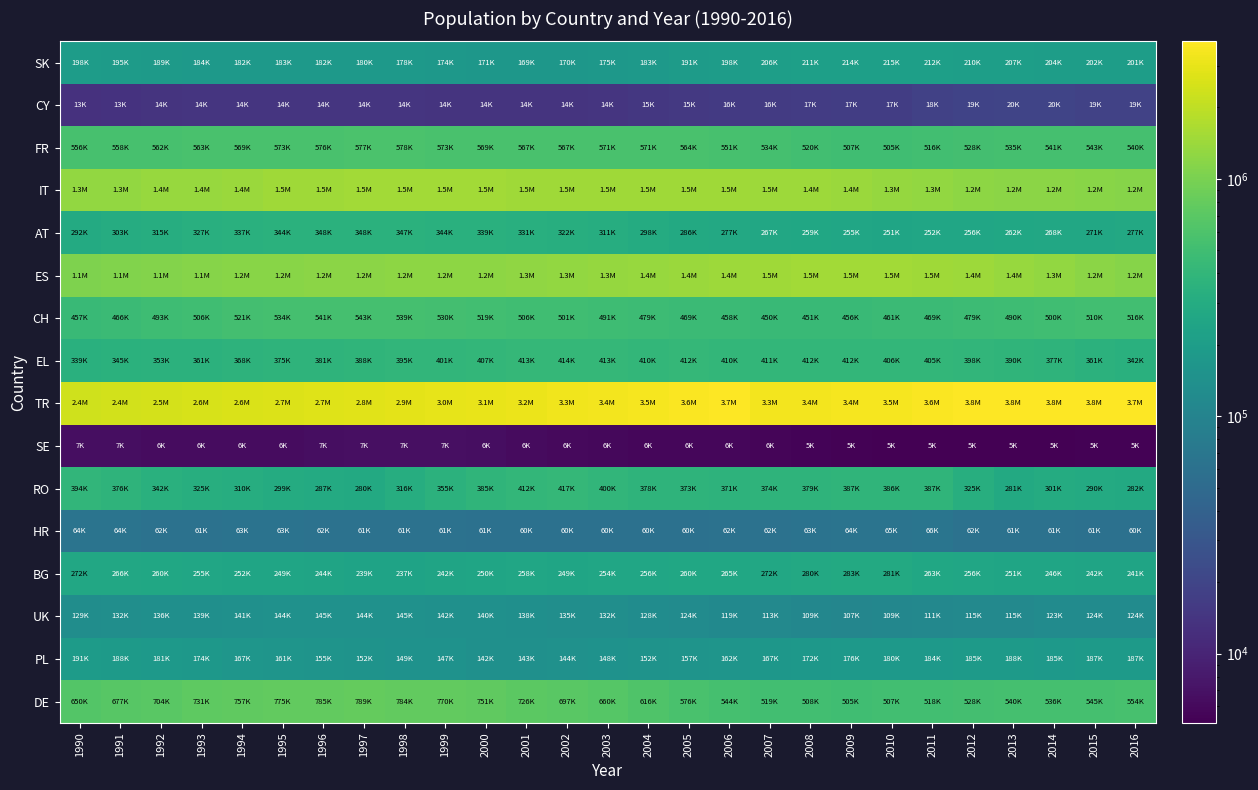

Reading right to left, what are all the values shown in this chart?

SK: 2016=200773	2015=201572	2014=204380	2013=207492	2012=209660	2011=211847	2010=215359	2009=213940	2008=210795	2007=205870	2006=198192	2005=190818	2004=182583	2003=175015	2002=169881	2001=168730	2000=171030	1999=173528	1998=177526	1997=179581	1996=181562	1995=182748	1994=182217	1993=184000	1992=188576	1991=194572	1990=198266
CY: 2016=18912	2015=19006	2014=19800	2013=19837	2012=19404	2011=18187	2010=16880	2009=16803	2008=16516	2007=16177	2006=15704	2005=15356	2004=14747	2003=14007	2002=13729	2001=13783	2000=13807	1999=13973	1998=14043	1997=14122	1996=14220	1995=14291	1994=14253	1993=14047	1992=13680	1991=13319	1990=12990
FR: 2016=540103	2015=542519	2014=540783	2013=535103	2012=527560	2011=516277	2010=504736	2009=506587	2008=519804	2007=534440	2006=551297	2005=564103	2004=570859	2003=570556	2002=567432	2001=566769	2000=568521	1999=572766	1998=577547	1997=577459	1996=575831	1995=573008	1994=568637	1993=563141	1992=561745	1991=558223	1990=555773
IT: 2016=1151726	2015=1172751	2014=1194802	2013=1199266	2012=1225332	2011=1306886	2010=1349719	2009=1398307	2008=1430080	2007=1453749	2006=1480168	2005=1489969	2004=1483462	2003=1470022	2002=1469479	2001=1481776	2000=1501901	1999=1518328	1998=1521380	1997=1513337	1996=1492371	1995=1461345	1994=1417871	1993=1382277	1992=1354524	1991=1316436	1990=1295179
AT: 2016=276679	2015=271457	2014=267591	2013=261823	2012=255707	2011=252333	2010=251290	2009=254739	2008=259046	2007=267046	2006=276652	2005=285503	2004=297761	2003=311278	2002=322022	2001=330585	2000=339046	1999=343876	1998=346672	1997=348153	1996=347899	1995=344333	1994=337115	1993=327033	1992=314738	1991=303124	1990=291792
ES: 2016=1150746	2015=1215253	2014=1285078	2013=1367987	2012=1435820	2011=1474497	2010=1505221	2009=1525456	2008=1514382	2007=1479247	2006=1441102	2005=1399826	2004=1359980	2003=1324945	2002=1290697	2001=1270729	2000=1247025	1999=1234749	1998=1222785	1997=1211386	1996=1194483	1995=1176008	1994=1157677	1993=1138238	1992=1115528	1991=1091055	1990=1069313
CH: 2016=516418	2015=510427	2014=500138	2013=489926	2012=479124	2011=468708	2010=461153	2009=456452	2008=450565	2007=449953	2006=458309	2005=468745	2004=479452	2003=491162	2002=500648	2001=505843	2000=518593	1999=530235	1998=539048	1997=543442	1996=541243	1995=533655	1994=520562	1993=505639	1992=492971	1991=465703	1990=456531
EL: 2016=342141	2015=361337	2014=377142	2013=390234	2012=397521	2011=405293	2010=406271	2009=412088	2008=411679	2007=411319	2006=409633	2005=412326	2004=409975	2003=413030	2002=413671	2001=412948	2000=406901	1999=401340	1998=395155	1997=388462	1996=381354	1995=374679	1994=367759	1993=360622	1992=353259	1991=345180	1990=339111
TR: 2016=3712795	2015=3765265	2014=3786117	2013=3797142	2012=3783133	2011=3633740	2010=3475310	2009=3425006	2008=3381530	2007=3342464	2006=3723963	2005=3625126	2004=3513016	2003=3390263	2002=3266877	2001=3153798	2000=3052537	1999=2961881	1998=2883324	1997=2814514	1996=2748973	1995=2684595	1994=2623463	1993=2563223	1992=2501507	1991=2437149	1990=2372416
SE: 2016=5333	2015=5257	2014=5179	2013=5123	2012=5111	2011=5124	2010=5190	2009=5321	2008=5451	2007=5592	2006=5701	2005=5766	2004=5760	2003=5837	2002=6004	2001=6222	2000=6472	1999=6694	1998=6757	1997=6672	1996=6528	1995=6415	1994=6303	1993=6289	1992=6390	1991=6521	1990=6582
RO: 2016=282159	2015=290455	2014=301097	2013=281107	2012=325480	2011=387173	2010=385965	2009=386759	2008=379139	2007=373765	2006=370553	2005=372797	2004=378091	2003=399762	2002=417265	2001=411875	2000=384766	1999=354564	1998=315700	1997=279801	1996=287417	1995=298583	1994=310252	1993=325027	1992=342207	1991=376167	1990=393635
HR: 2016=59568	2015=60656	2014=61163	2013=61482	2012=61728	2011=65905	2010=65185	2009=64279	2008=63257	2007=62386	2006=61556	2005=60377	2004=59802	2003=59731	2002=59874	2001=59797	2000=60590	1999=60991	1998=61117	1997=61065	1996=61714	1995=62761	1994=62576	1993=61372	1992=61912	1991=64422	1990=64292
BG: 2016=240938	2015=242352	2014=246399	2013=250605	2012=256292	2011=262513	2010=280957	2009=282693	2008=279529	2007=272337	2006=265361	2005=260109	2004=255811	2003=253805	2002=249488	2001=258471	2000=250042	1999=241641	1998=237293	1997=239366	1996=244375	1995=248928	1994=251508	1993=254622	1992=260266	1991=266178	1990=272362
UK: 2016=123741	2015=123898	2014=123147	2013=114608	2012=114889	2011=111166	2010=108513	2009=107469	2008=109161	2007=113449	2006=118863	2005=123851	2004=128410	2003=132386	2002=135386	2001=137609	2000=139758	1999=141986	1998=144725	1997=144332	1996=145141	1995=143807	1994=141364	1993=138694	1992=135836	1991=132413	1990=129117
PL: 2016=187311	2015=186943	2014=185006	2013=187592	2012=185140	2011=183818	2010=179805	2009=176249	2008=172019	2007=167447	2006=161966	2005=156845	2004=151669	2003=147516	2002=144288	2001=142607	2000=142139	1999=146946	1998=148666	1997=151729	1996=155255	1995=160812	1994=166646	1993=174203	1992=181466	1991=187537	1990=191351
DE: 2016=554353	2015=544761	2014=536314	2013=539732	2012=528252	2011=517867	2010=506957	2009=505391	2008=507722	2007=519459	2006=543712	2005=575811	2004=615612	2003=660199	2002=696732	2001=725819	2000=751430	1999=770314	1998=783928	1997=789161	1996=785015	1995=774621	1994=757249	1993=731450	1992=703800	1991=677486	1990=649823